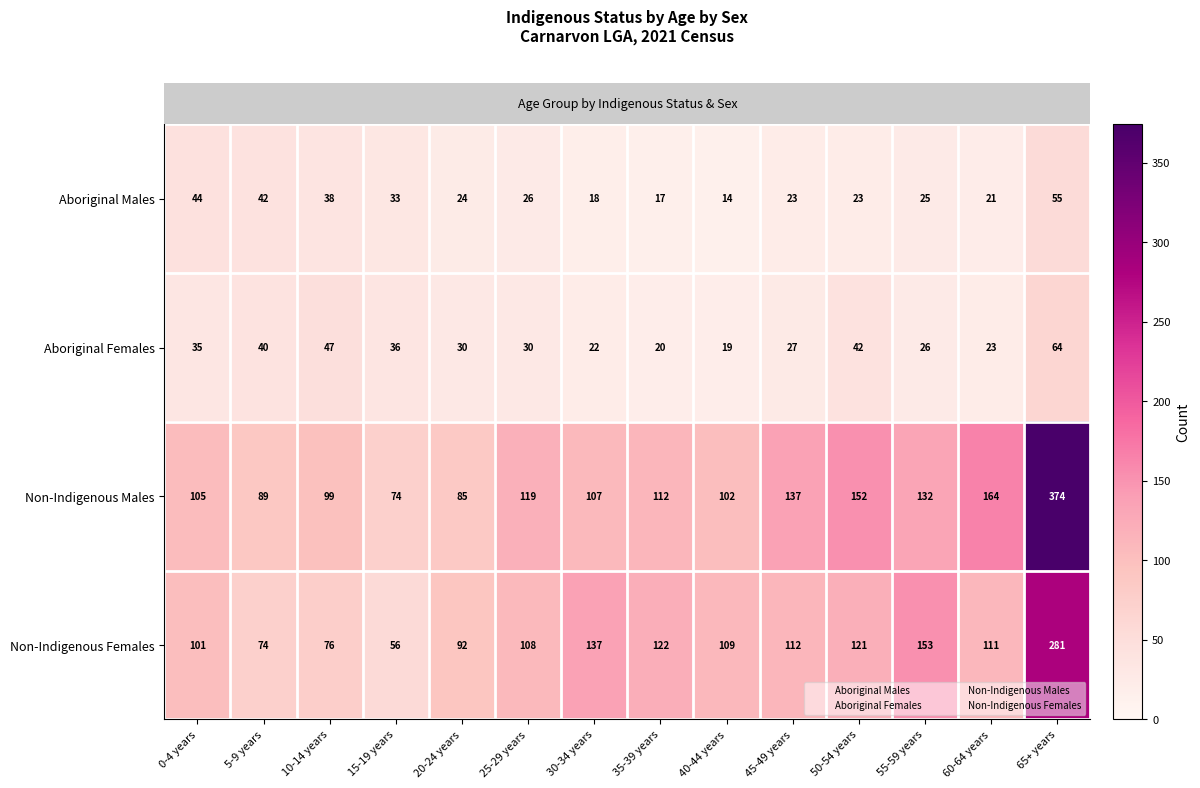

Where does the Non-Indigenous Males series first go above 112?

25-29 years